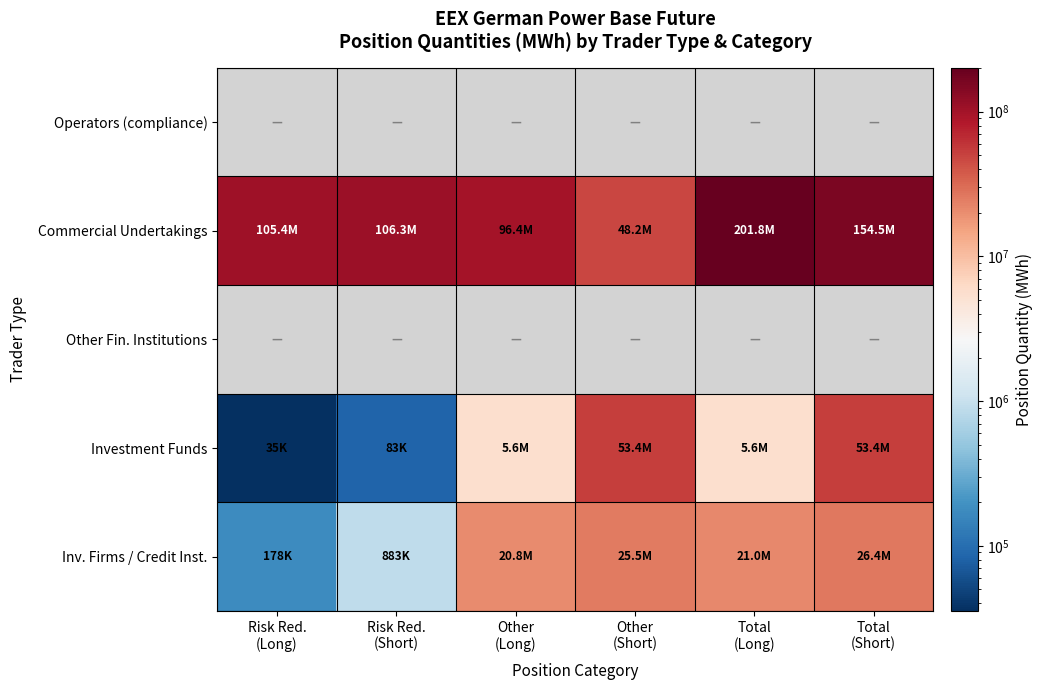

True or false: Commercial Undertakings has a value of 201777997.0 at Total (Long).

True